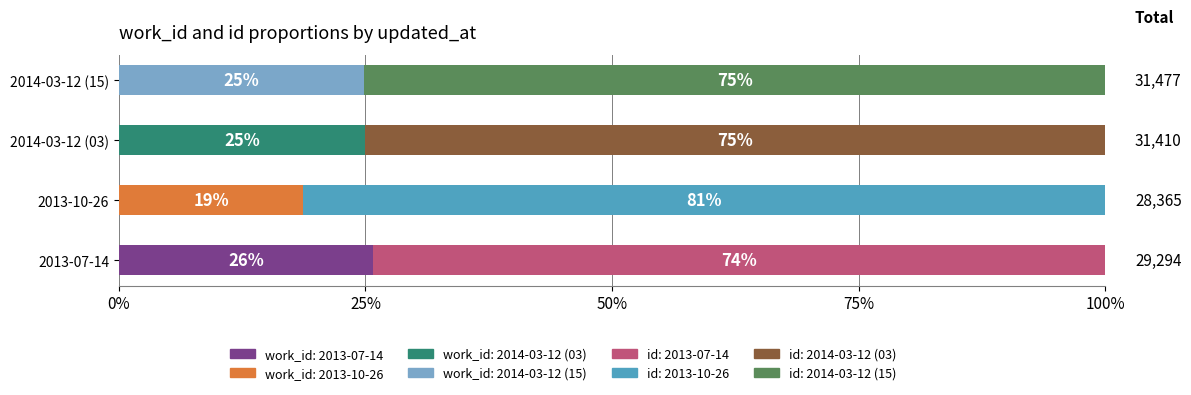

The value of id at 2014-03-12 (15) is 23639. True or false?

True